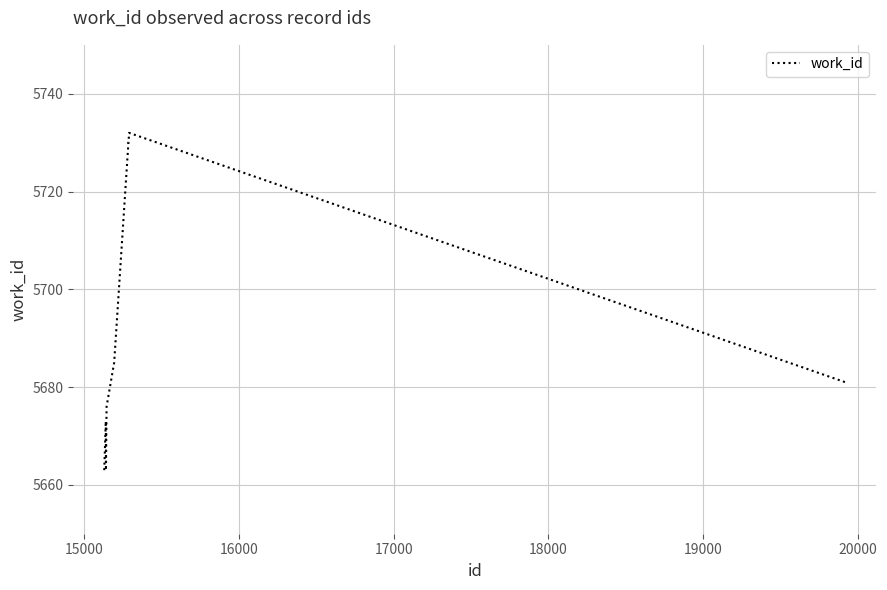

What is the difference between the maximum and minimum values?

69